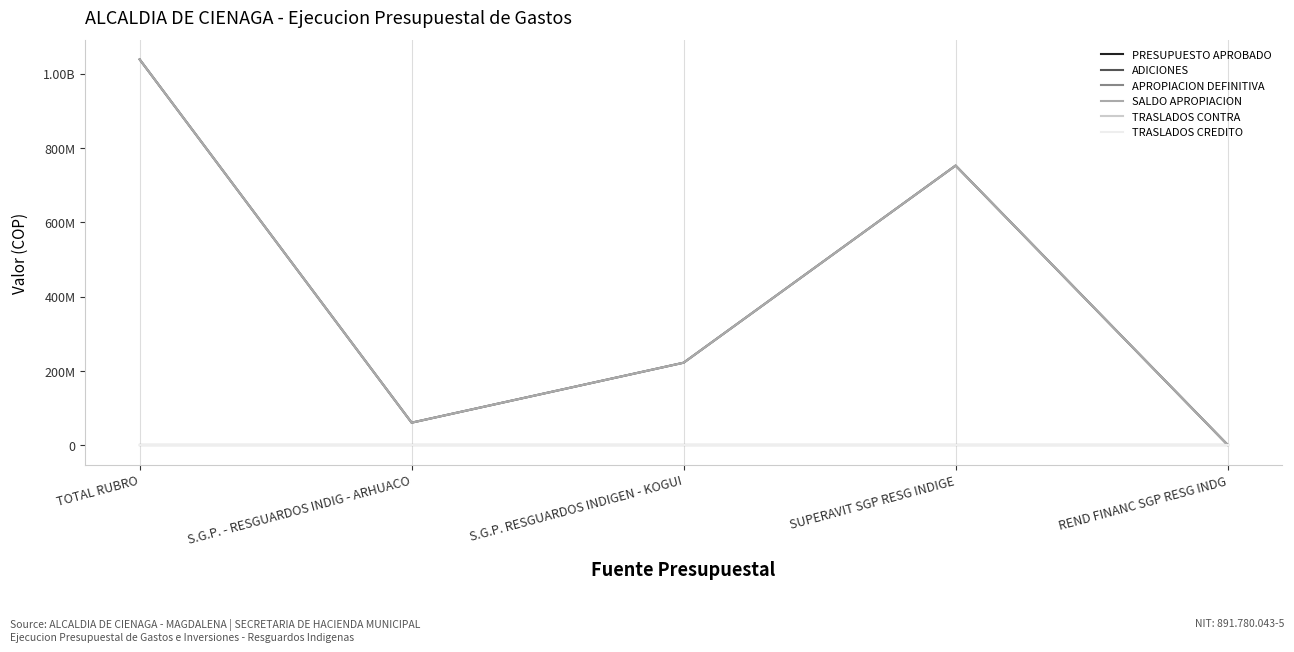

What is the label of the 4th point from the right?

S.G.P. - RESGUARDOS INDIG - ARHUACO